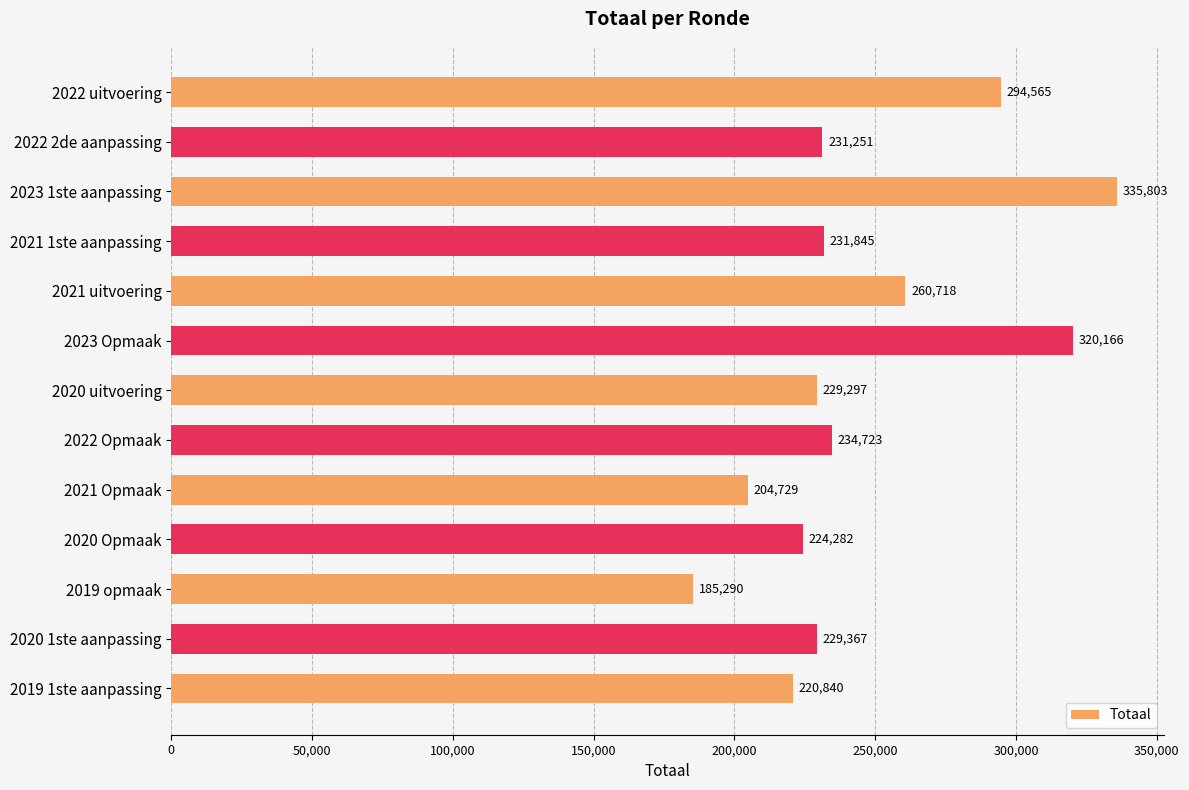

List the labels in order of value, smallest first.

2019 opmaak, 2021 Opmaak, 2019 1ste aanpassing, 2020 Opmaak, 2020 uitvoering, 2020 1ste aanpassing, 2022 2de aanpassing, 2021 1ste aanpassing, 2022 Opmaak, 2021 uitvoering, 2022 uitvoering, 2023 Opmaak, 2023 1ste aanpassing